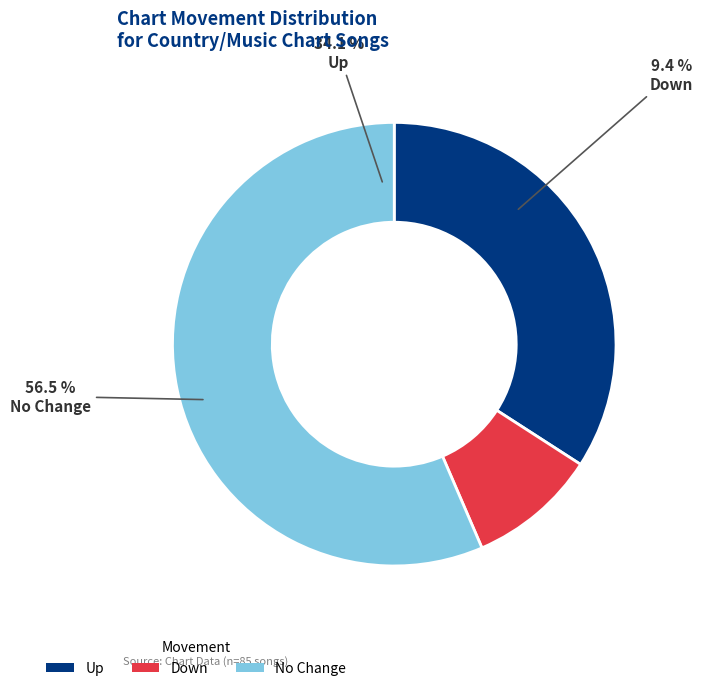

To the nearest percent, what portion does up represent?

34%